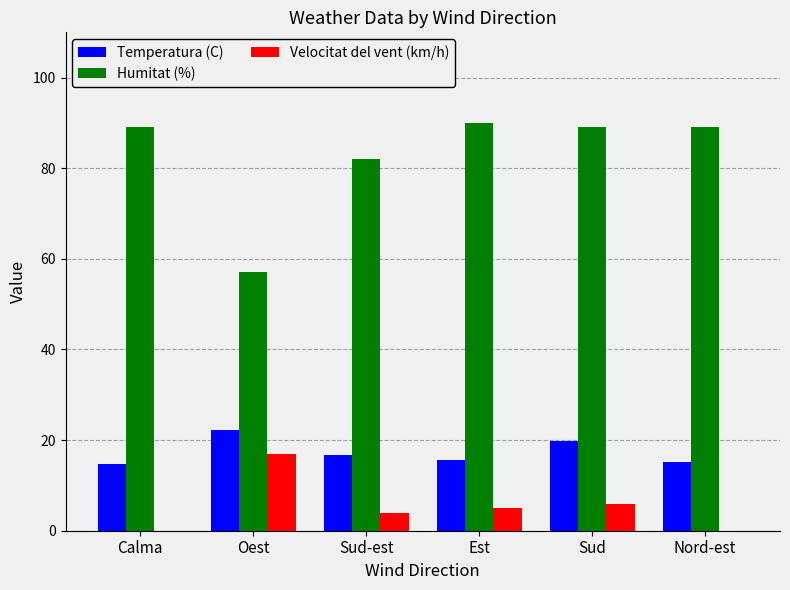

What is the approximate value of Temperatura (C) at Sud-est?

16.7